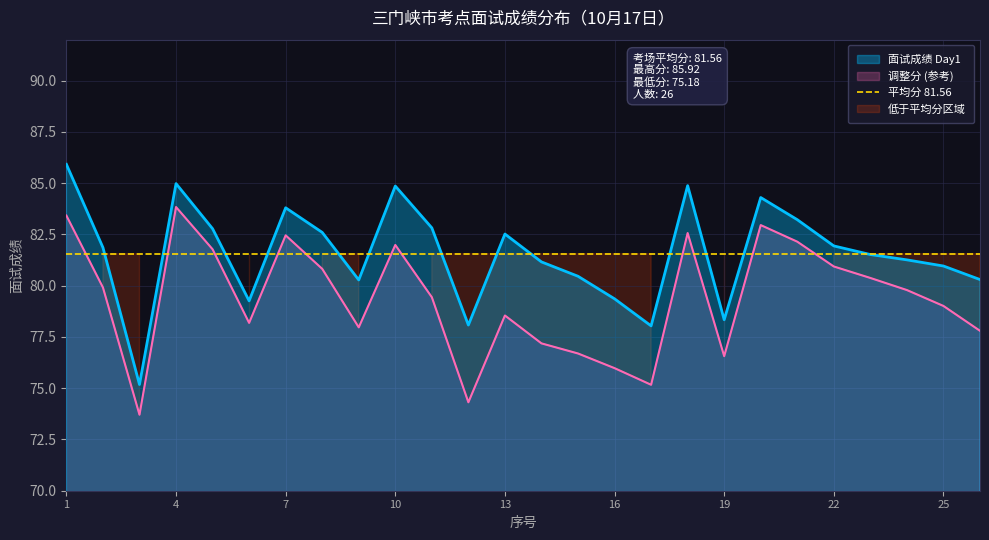

What is the greatest value displayed?

85.9